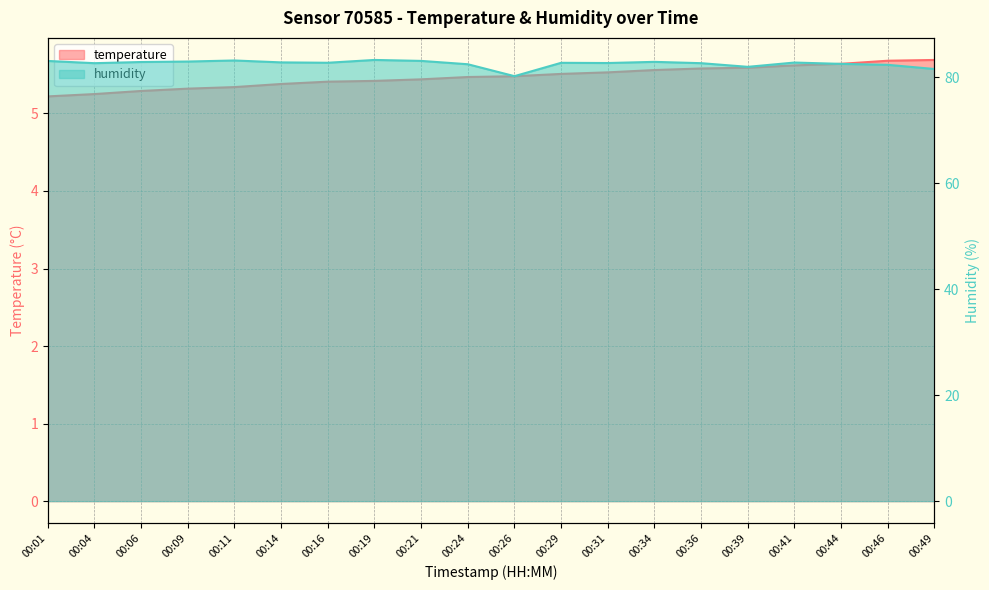

What is the total value across all series at 00:29?

88.2